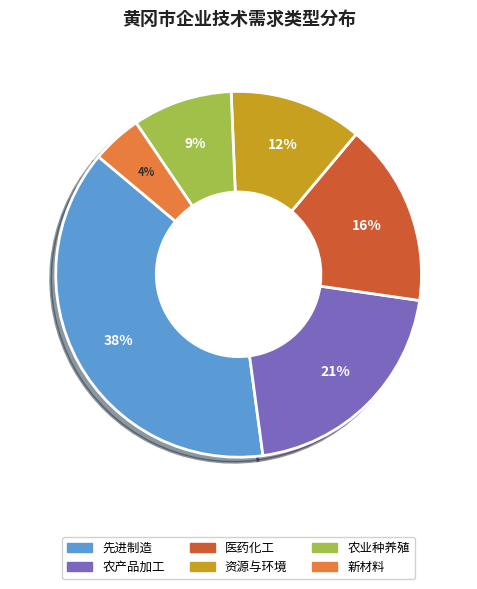

Which category has the smallest portion of the pie?

新材料